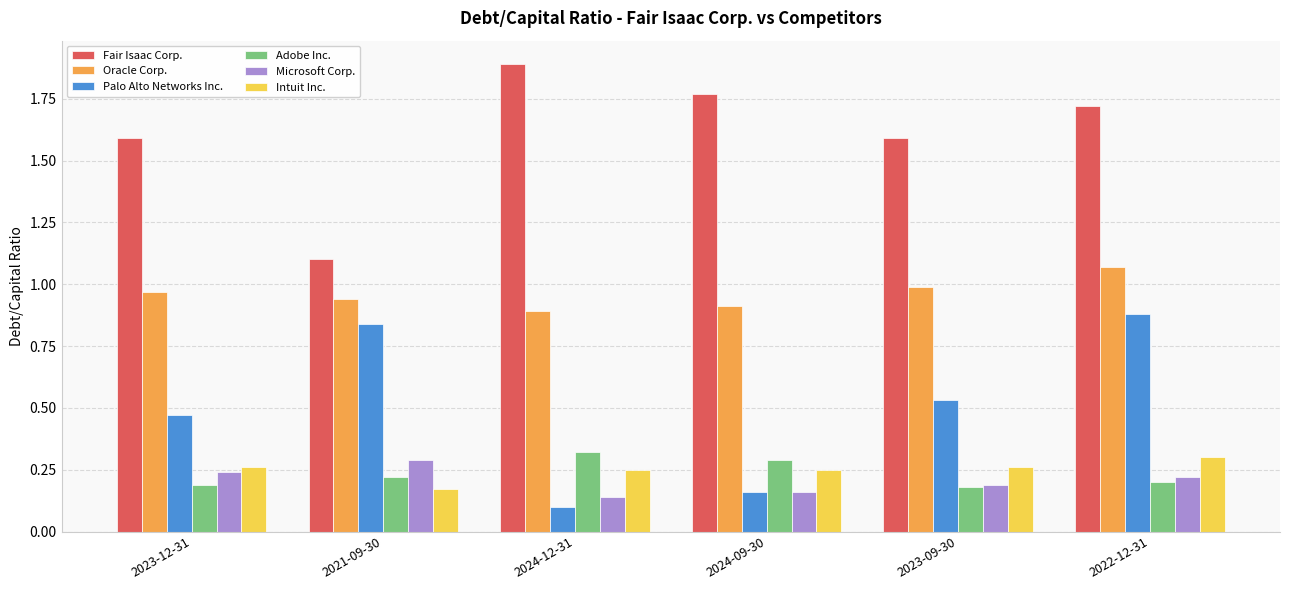

At which label is Oracle Corp. closest to 0?

2024-12-31